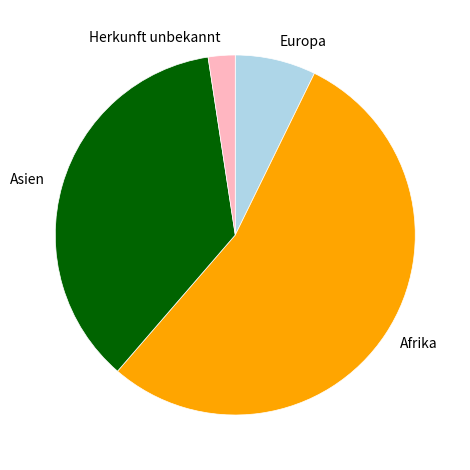

The Asien slice represents 41% of the pie. True or false?

False